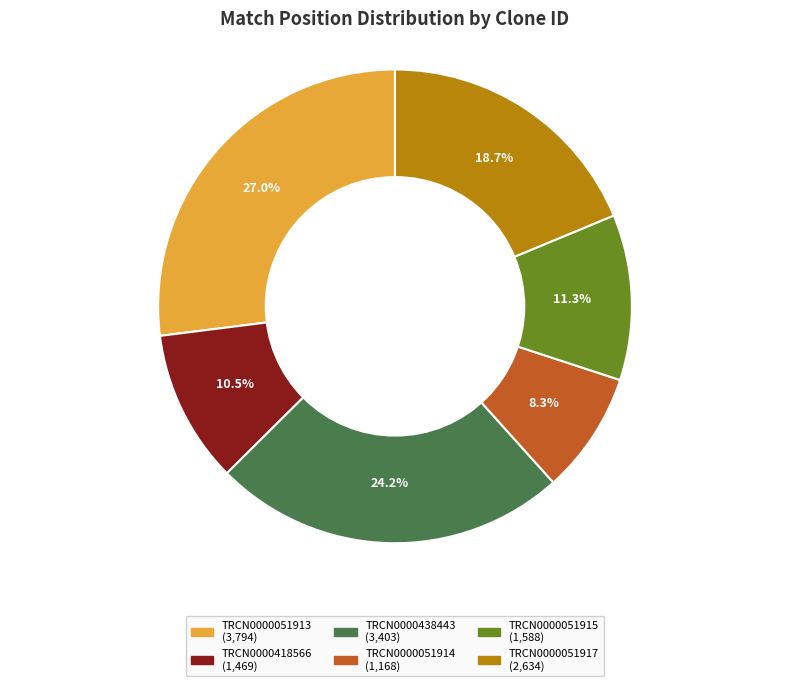

Which slice is the largest?

TRCN0000051913